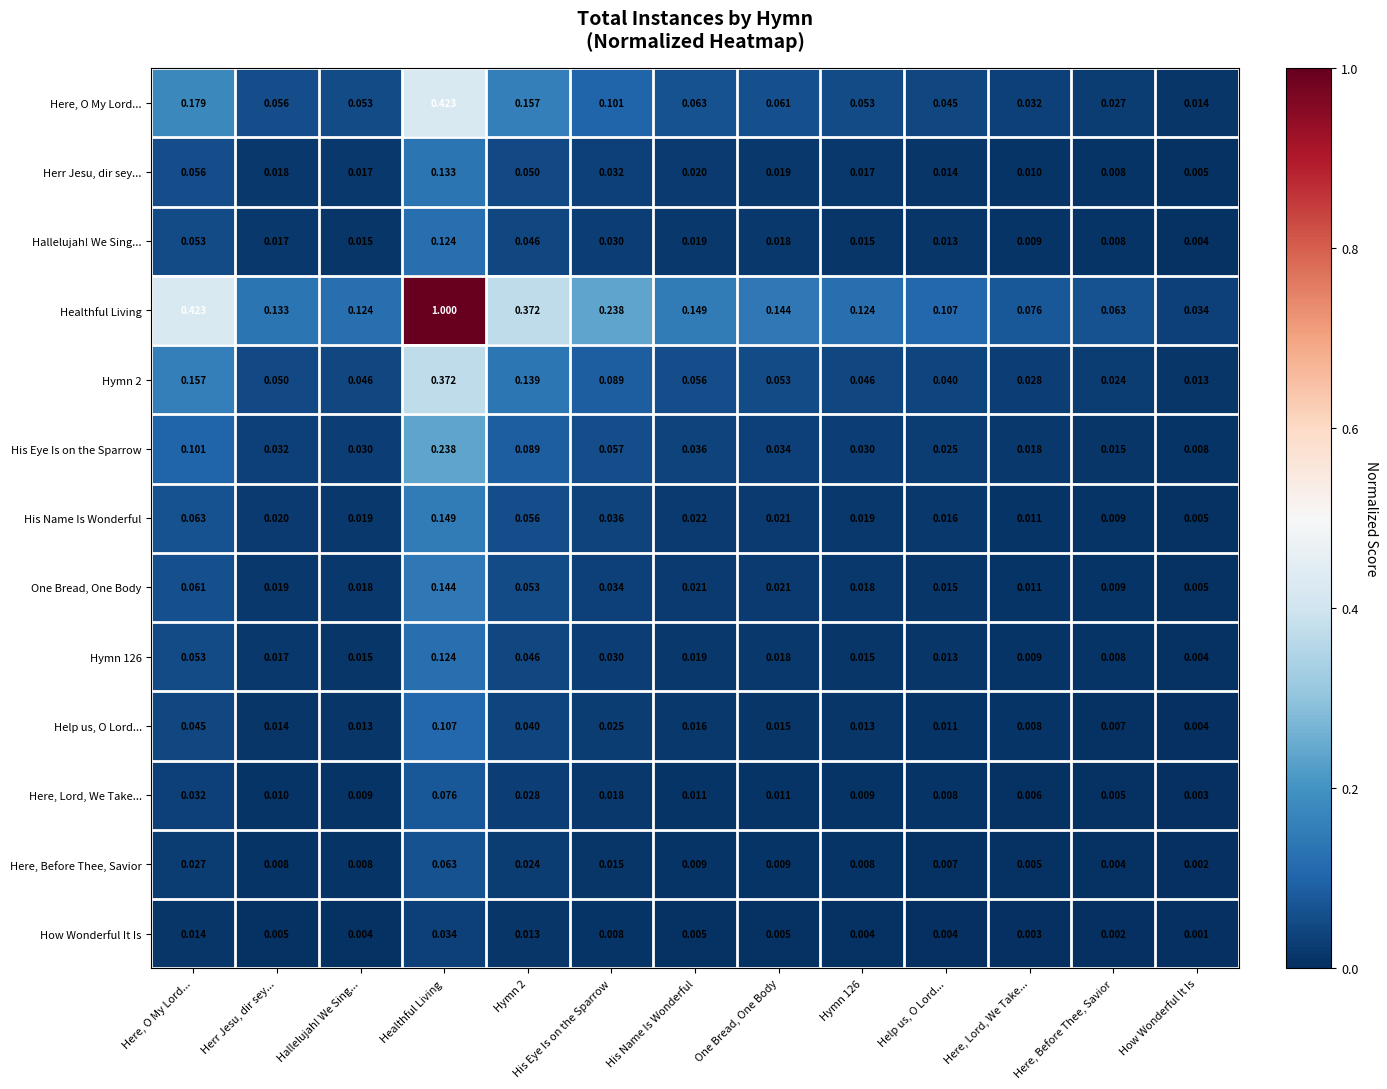

Where is Here, Before Thee, Savior nearest to the value 0?

How Wonderful It Is